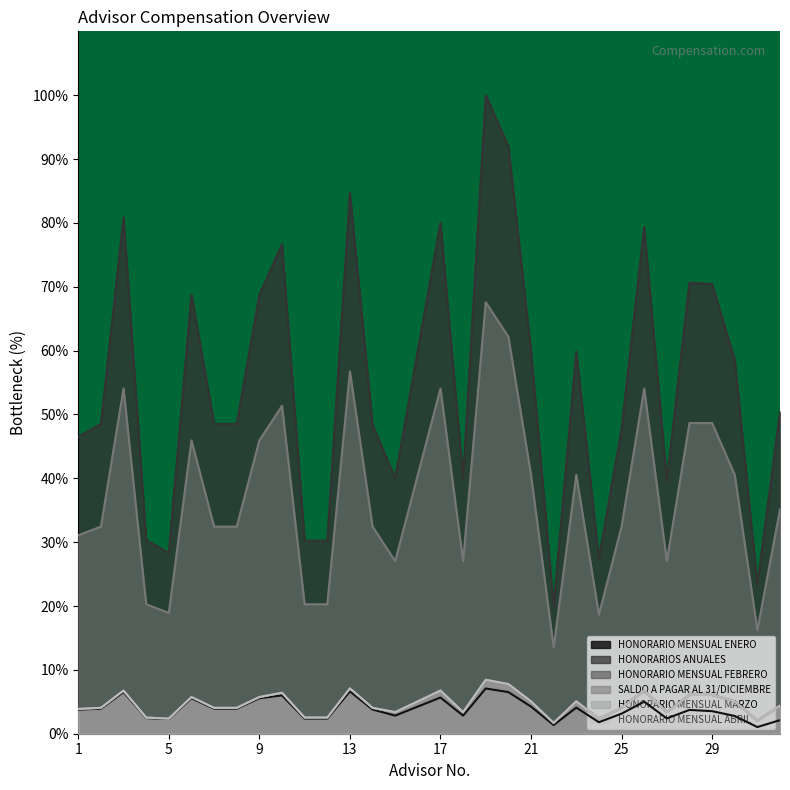

Rank the series by their maximum value, from lowest to highest.

HONORARIO MENSUAL ENERO, HONORARIO MENSUAL FEBRERO, HONORARIO MENSUAL MARZO, HONORARIO MENSUAL ABRIL, SALDO A PAGAR AL 31/DICIEMBRE, HONORARIOS ANUALES